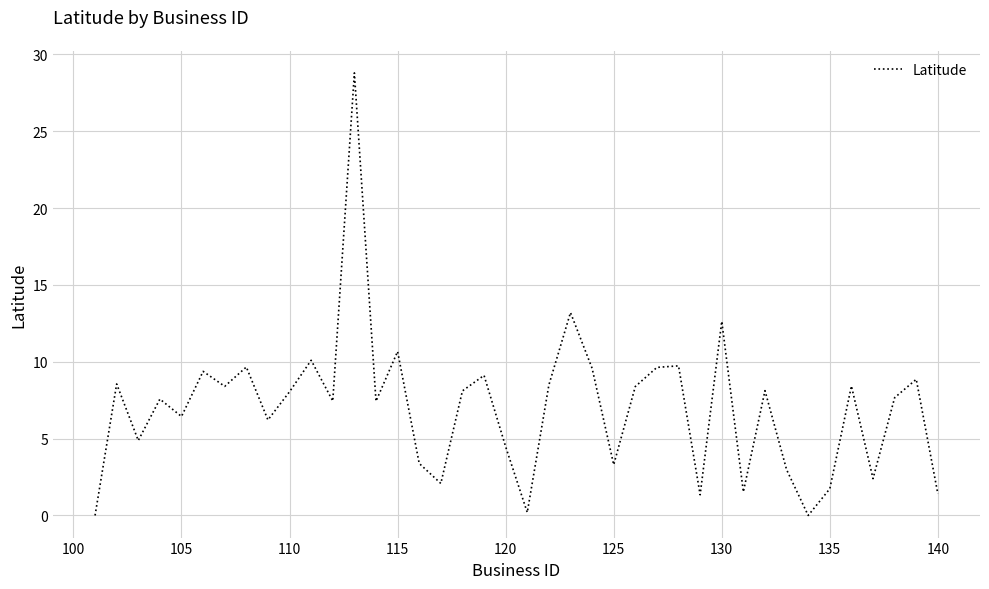

What is the greatest value displayed?

28.8